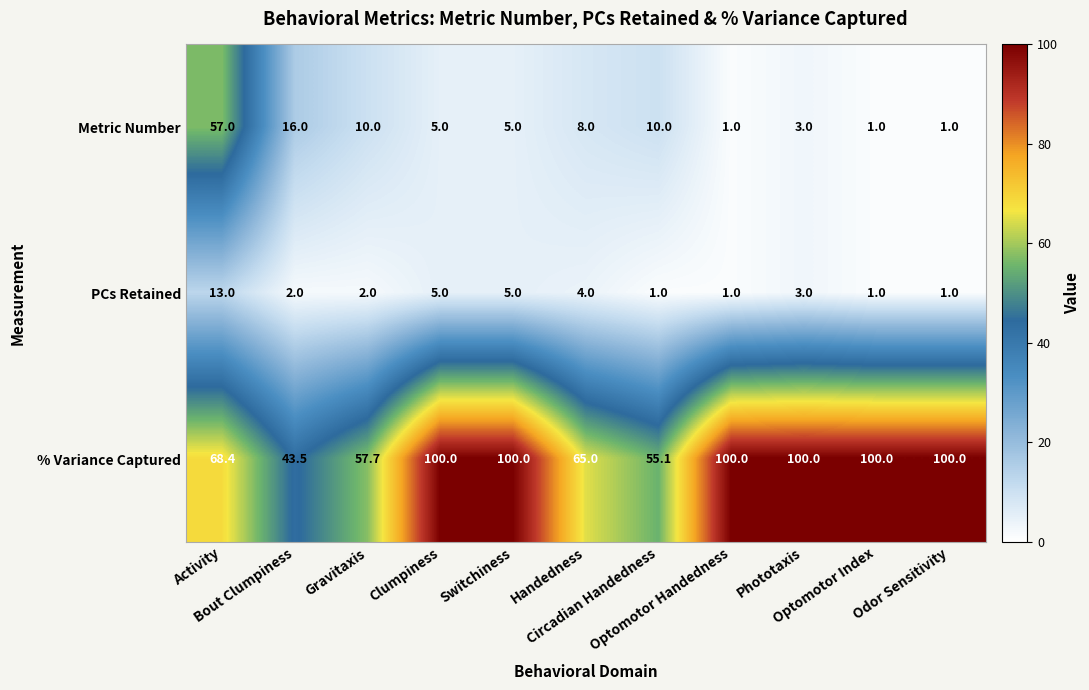

Rank the series by their maximum value, from highest to lowest.

% Variance Captured, Metric Number, PCs Retained